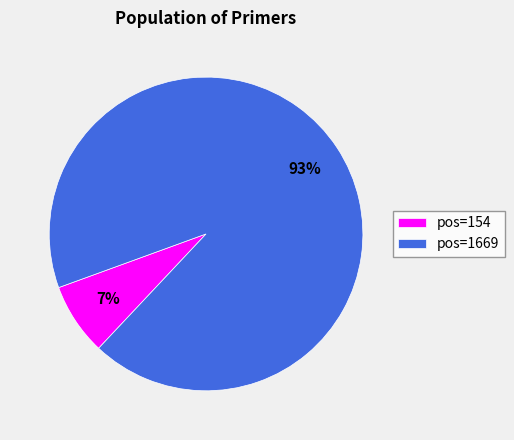

Combined, do pos=1669 and pos=154 account for over 50%?

Yes